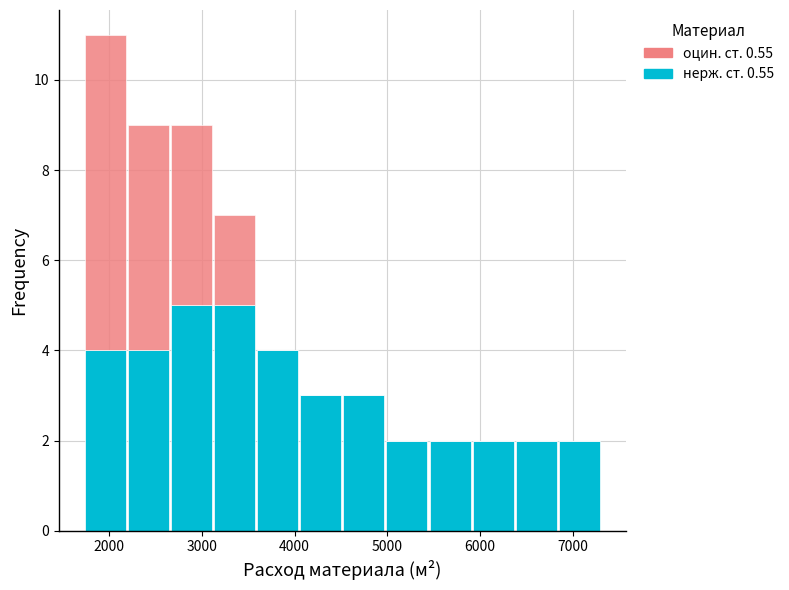

What is the total height of the stacked bar covering 3100 to 3600 on the x-axis? Neither the bar edges nor the heights are printed on the chart, so give them approximately, as read against the axes.

7